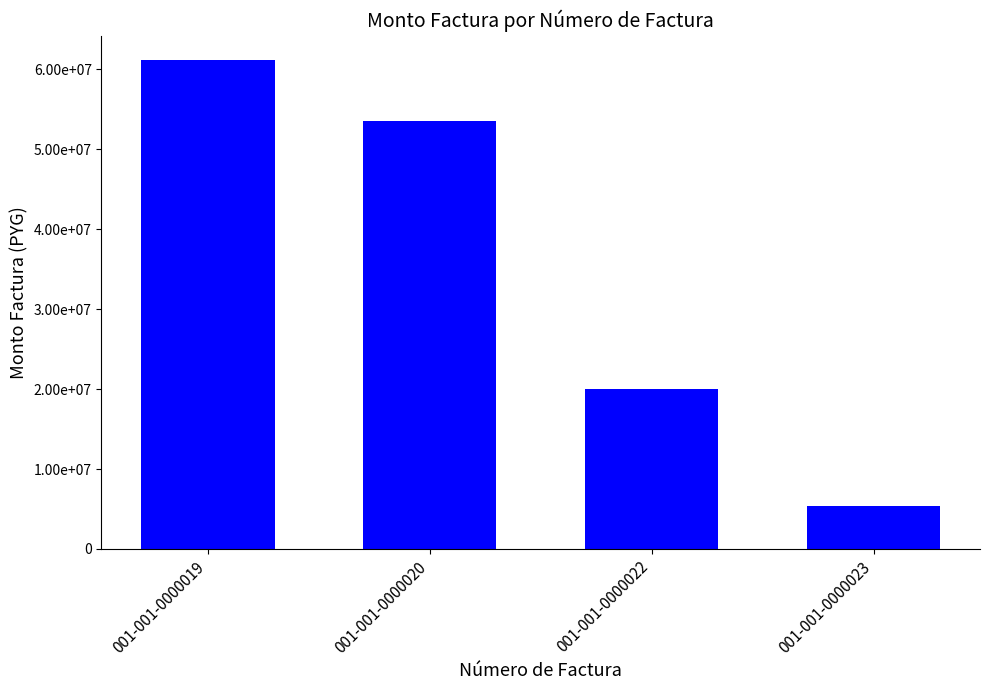

Which label corresponds to the largest value in the chart?

001-001-0000019